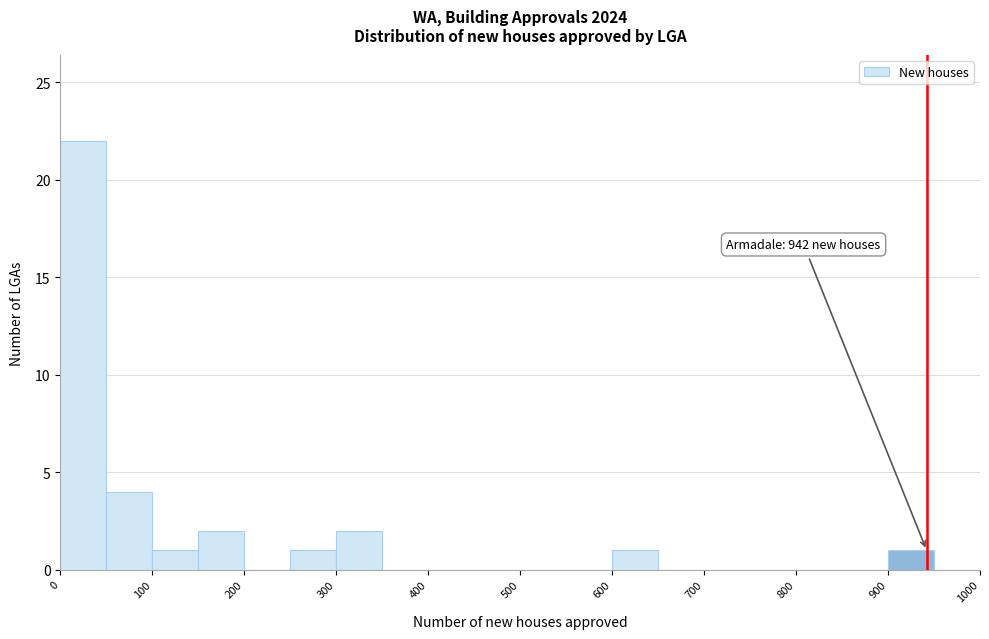

Which range on the x-axis has the tallest bar?

0 to 50